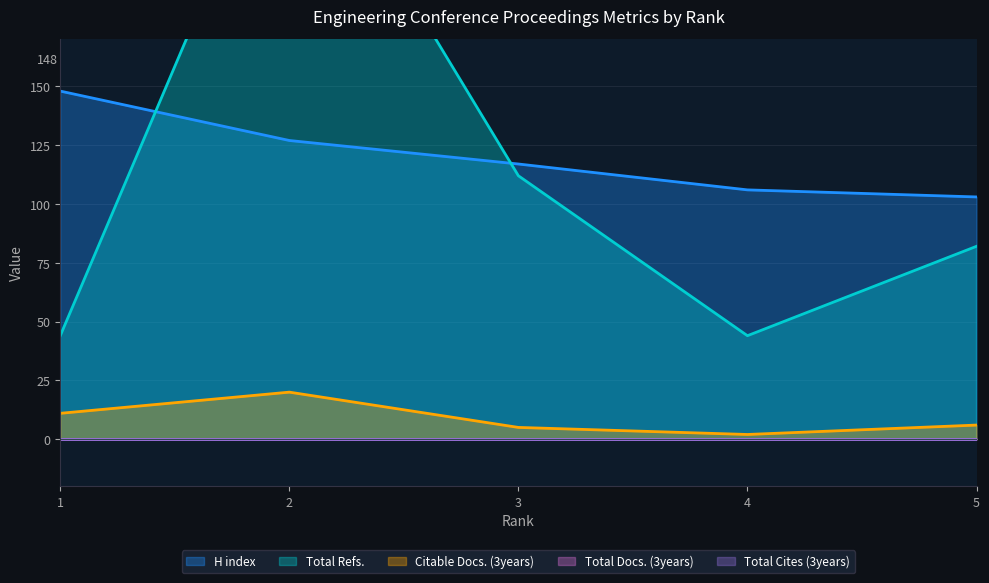

The H index series shows 148 at 1. True or false?

True